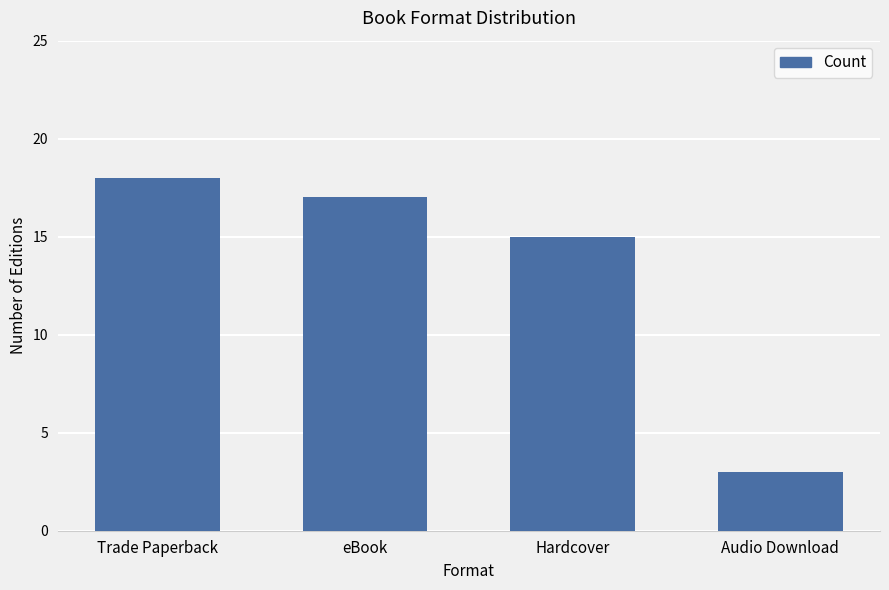

Is it true that the value at Trade Paperback is 18?

True